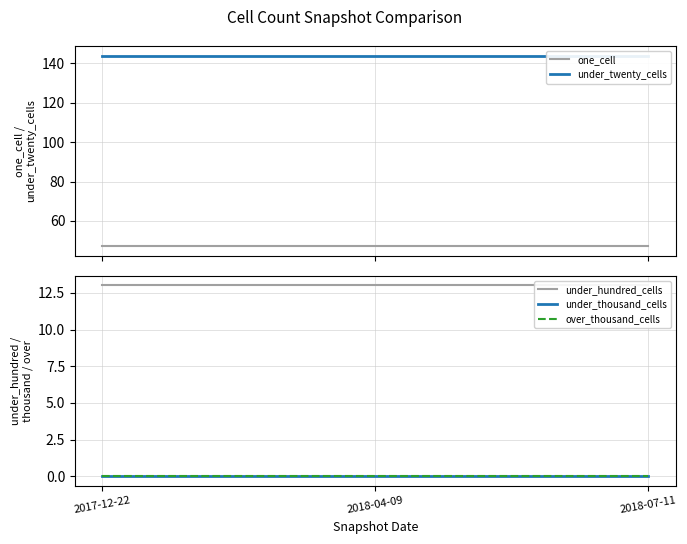

Does the chart have visible grid lines?

Yes